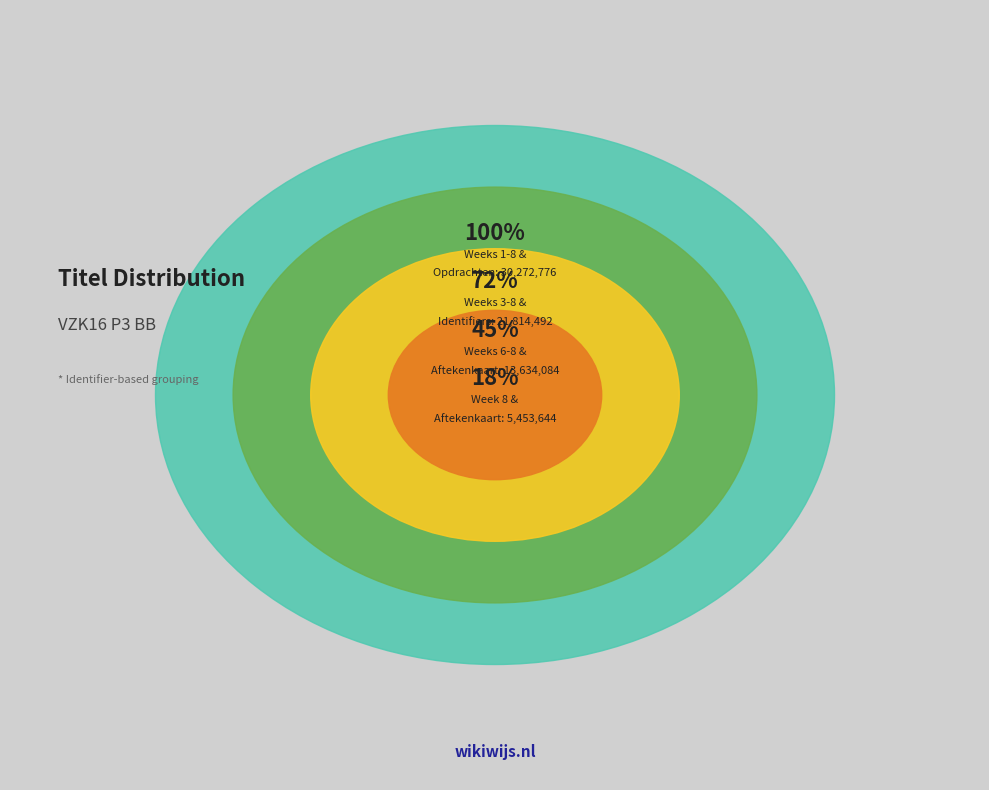

Does any single category account for the majority?

No